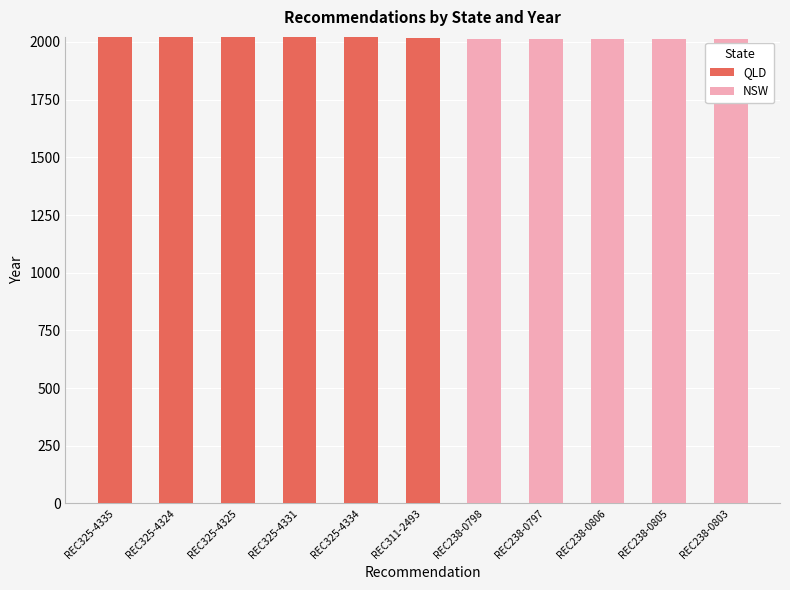

Are the bars horizontal?

No